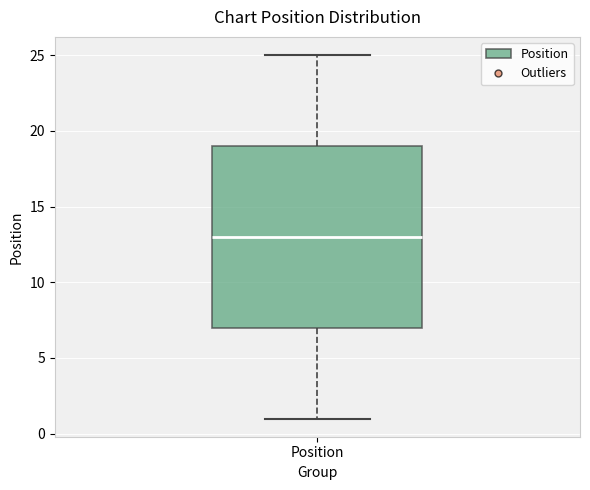

Read this box plot against the y-axis: the position of the median line, the range covered by the box, and the ends of both whiskers. The values are not printed on the chart, so give them approximately, as read against the axis.

median 13, box 7 to 19, whiskers 1 to 25